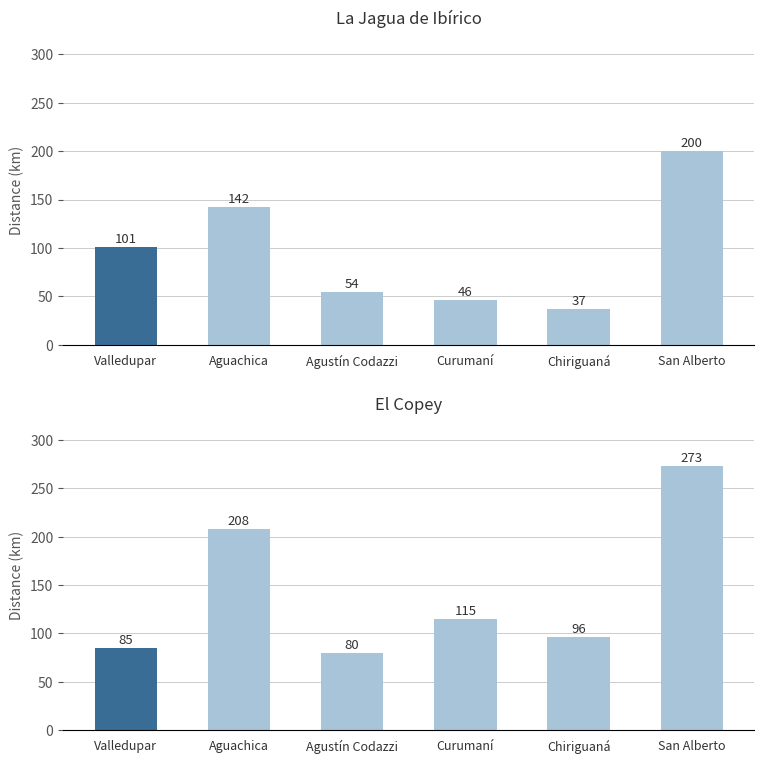

The value of La Jagua de Ibírico at Aguachica is 142. True or false?

True